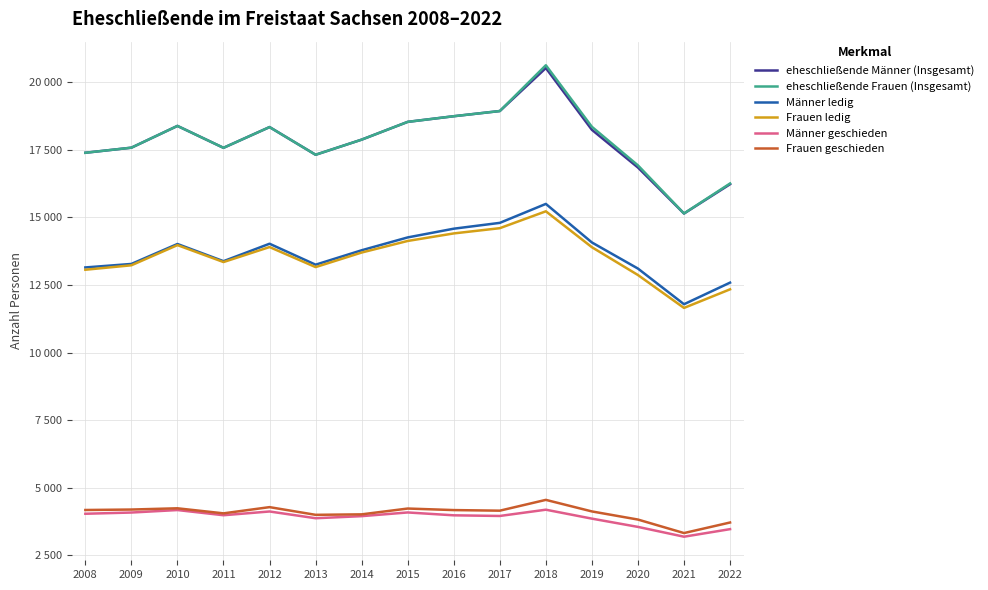

At which category is the sum across all series the highest?

2018